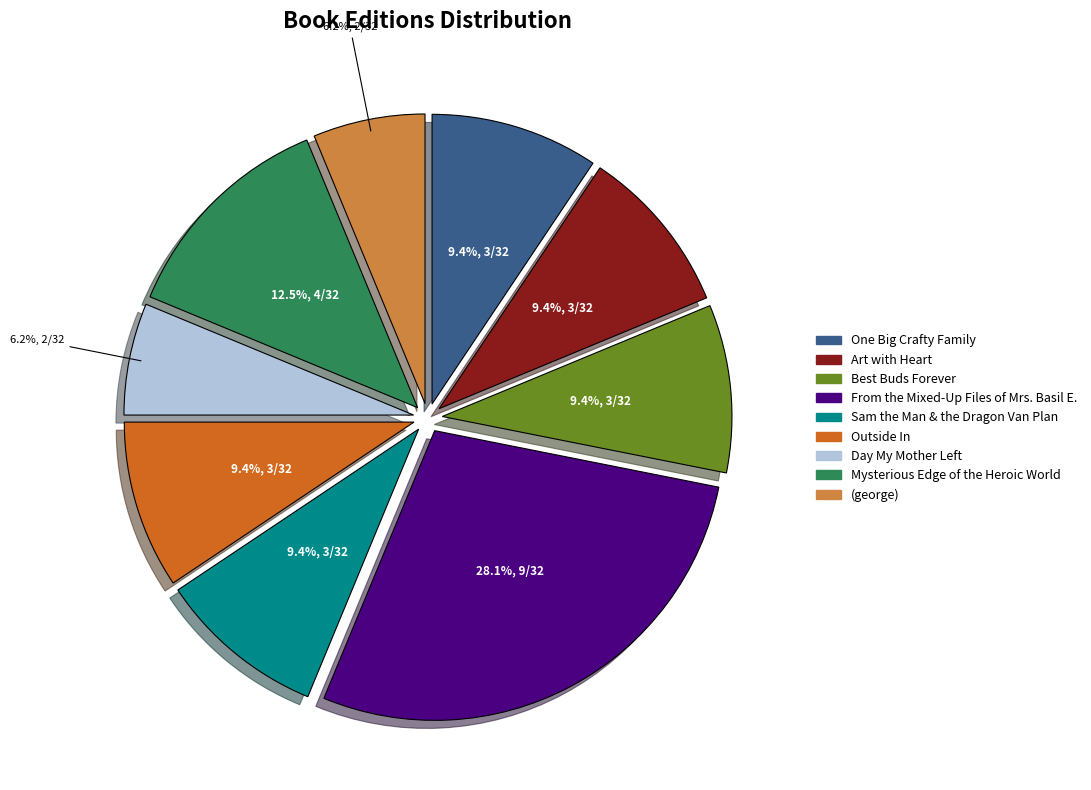

To the nearest percent, what is the combined percentage of Best Buds Forever and Sam the Man & the Dragon Van Plan?

19%